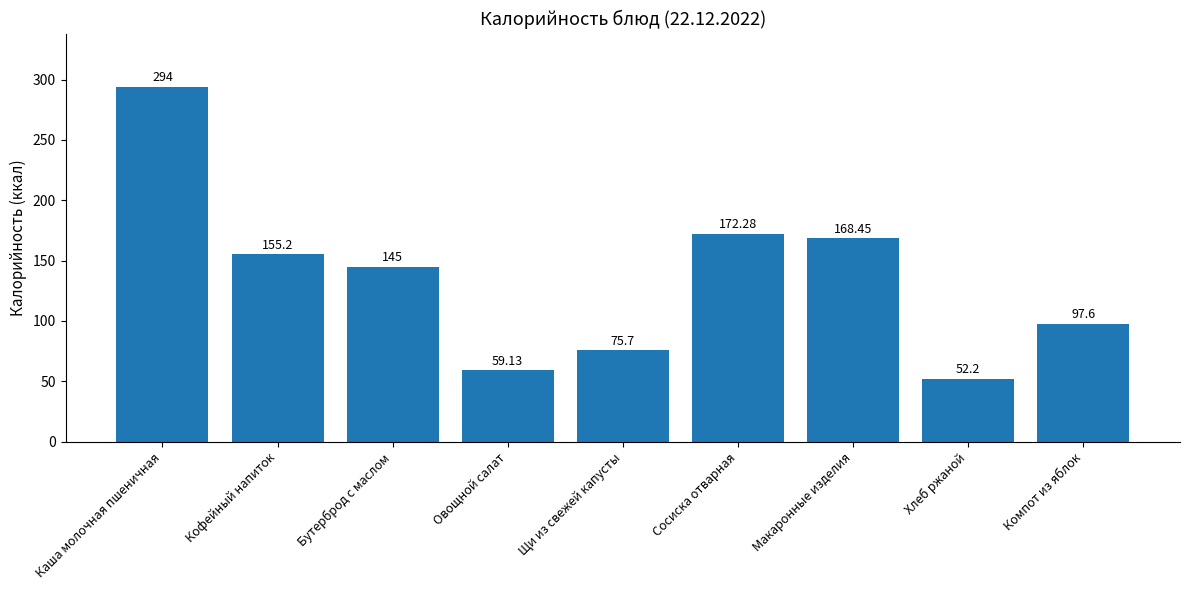

Where does the data first go above 145?

Каша молочная пшеничная